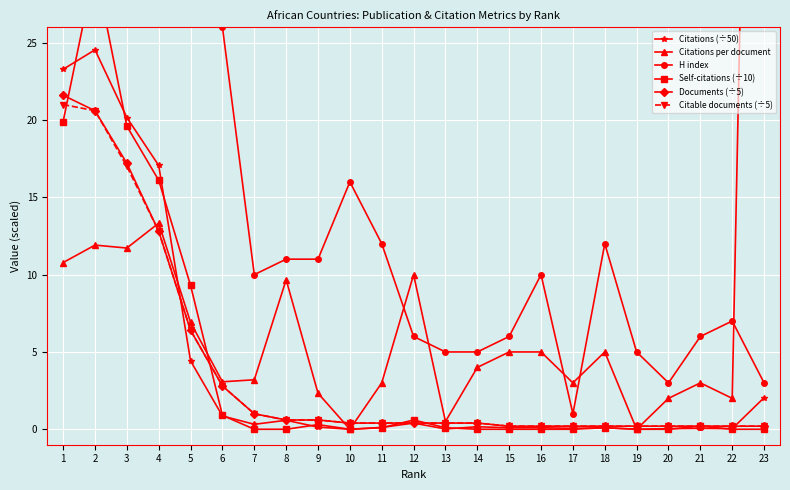

Reading left to right, transcribe all the data shown in this chart.

Citations (÷50): 23.3	24.5	20.2	17.1	4.4	0.9	0.3	0.6	0.1	0.0	0.1	0.4	0.0	0.2	0.1	0.1	0.1	0.1	0.0	0.0	0.1	0.0	2.0
Citations per document: 10.8	11.9	11.7	13.3	6.9	3.1	3.2	9.7	2.3	0.0	3.0	10.0	0.5	4.0	5.0	5.0	3.0	5.0	0.0	2.0	3.0	2.0	102.0
H index: 59.0	47.0	59.0	48.0	36.0	26.0	10.0	11.0	11.0	16.0	12.0	6.0	5.0	5.0	6.0	10.0	1.0	12.0	5.0	3.0	6.0	7.0	3.0
Self-citations (÷10): 19.9	29.9	19.6	16.1	9.3	0.9	0.0	0.0	0.3	0.0	0.1	0.6	0.1	0.0	0.0	0.0	0.0	0.1	0.0	0.0	0.2	0.0	0.0
Documents (÷5): 21.6	20.6	17.2	12.8	6.4	2.8	1.0	0.6	0.6	0.4	0.4	0.4	0.4	0.4	0.2	0.2	0.2	0.2	0.2	0.2	0.2	0.2	0.2
Citable documents (÷5): 21.0	20.6	17.0	12.8	6.4	2.8	1.0	0.6	0.6	0.4	0.4	0.4	0.4	0.4	0.2	0.2	0.2	0.2	0.2	0.2	0.2	0.2	0.2